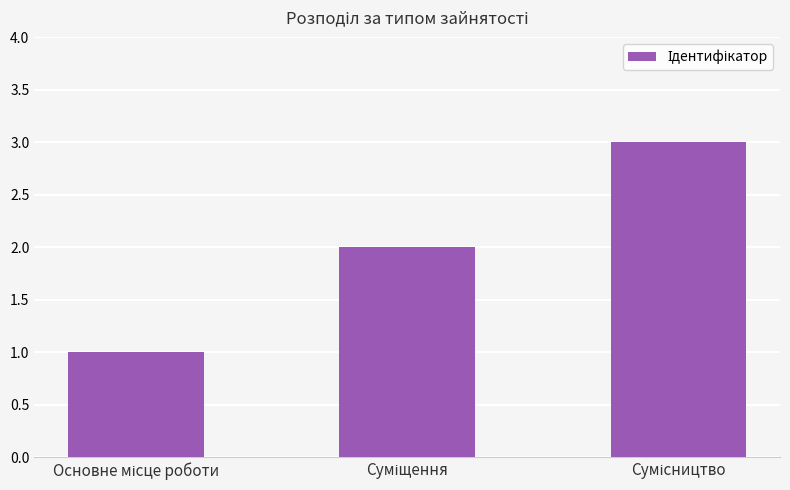

What is the sum of all values?

6